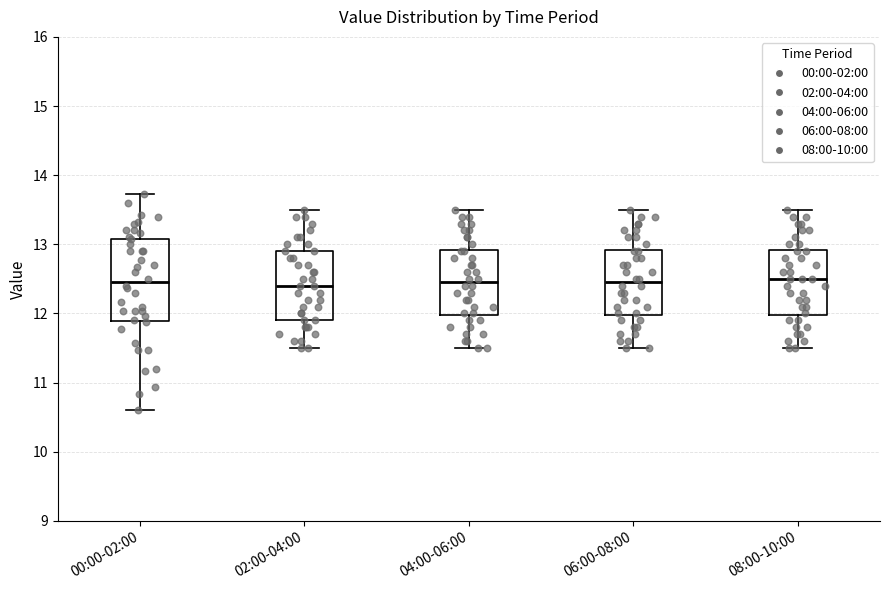

Reading left to right, read every box against the y-axis: the position of its median line, the range the box covers, and the ends of its whiskers. The values are not printed on the chart, so give them approximately, as read against the axis.

00:00-02:00: median 12.5, box 11.9 to 13.1, whiskers 10.6 to 13.7
02:00-04:00: median 12.4, box 11.9 to 12.9, whiskers 11.5 to 13.5
04:00-06:00: median 12.5, box 12.0 to 12.9, whiskers 11.5 to 13.5
06:00-08:00: median 12.5, box 12.0 to 12.9, whiskers 11.5 to 13.5
08:00-10:00: median 12.5, box 12.0 to 12.9, whiskers 11.5 to 13.5